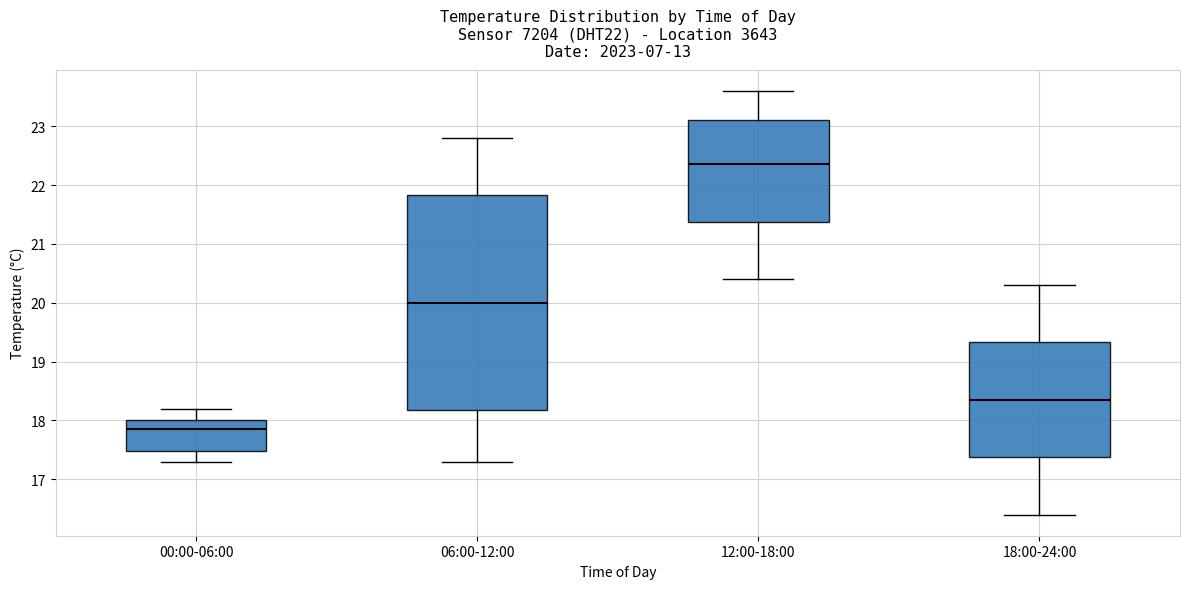

Reading left to right, transcribe this box plot: for each box, give where its median line is, the range the box spans, and where its two whiskers end, as read against the y-axis. The values are not printed on the chart, so give them approximately, as read against the axis.

00:00-06:00: median 17.9, box 17.5 to 18.0, whiskers 17.3 to 18.2
06:00-12:00: median 20.0, box 18.2 to 21.8, whiskers 17.3 to 22.8
12:00-18:00: median 22.4, box 21.4 to 23.1, whiskers 20.4 to 23.6
18:00-24:00: median 18.4, box 17.4 to 19.3, whiskers 16.4 to 20.3